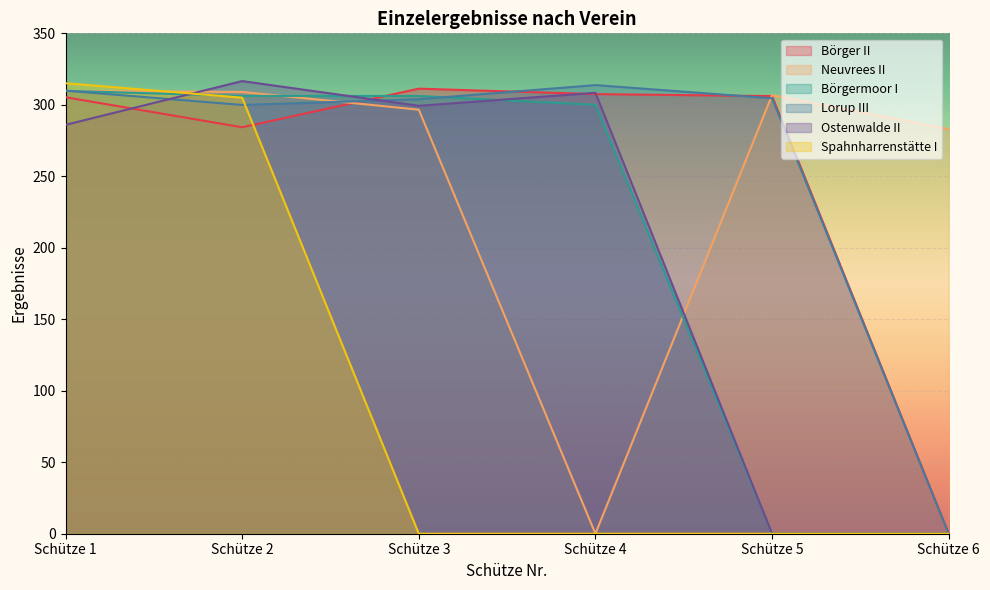

True or false: Ostenwalde II and Lorup III intersect in this chart.

True